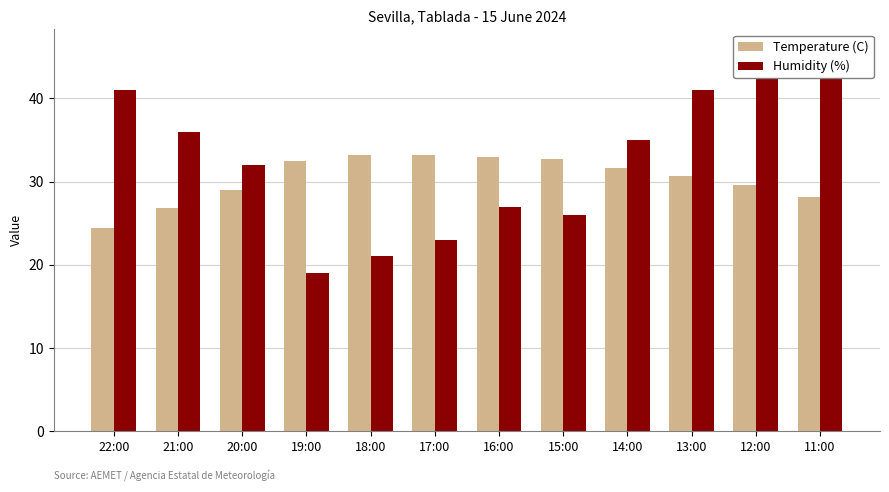

List the series in order of their peak value, highest first.

Humidity (%), Temperature (C)